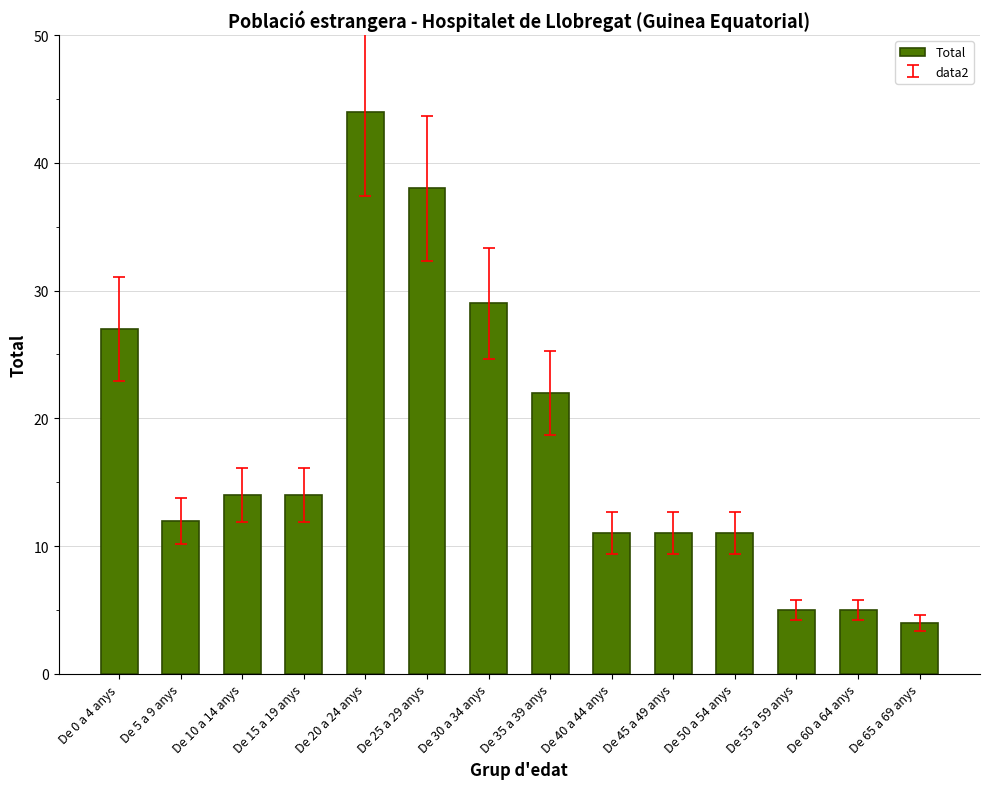

What is the average value?

18